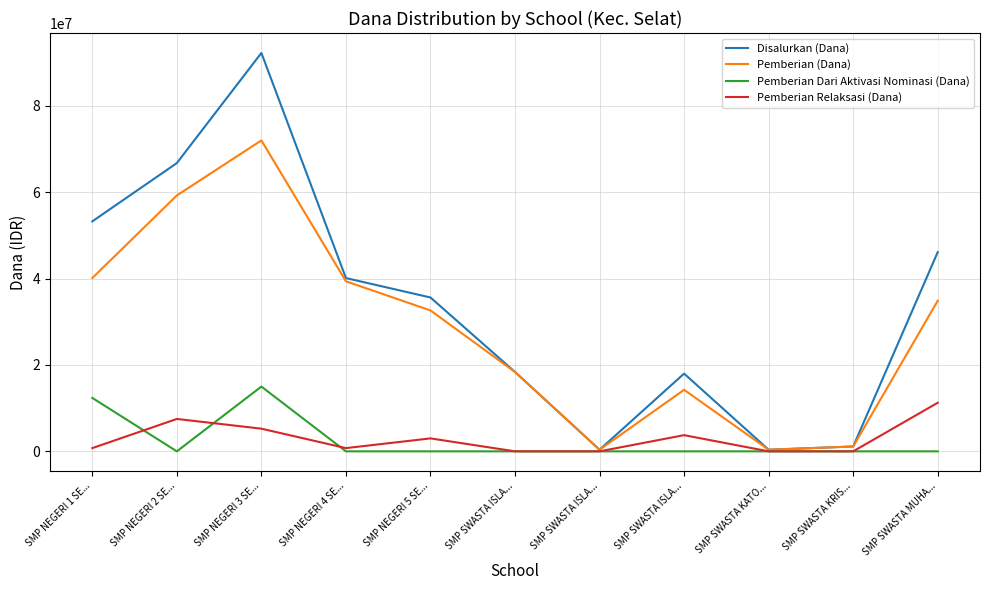

What are all the series names shown in the legend?

Disalurkan (Dana), Pemberian (Dana), Pemberian Dari Aktivasi Nominasi (Dana), Pemberian Relaksasi (Dana)